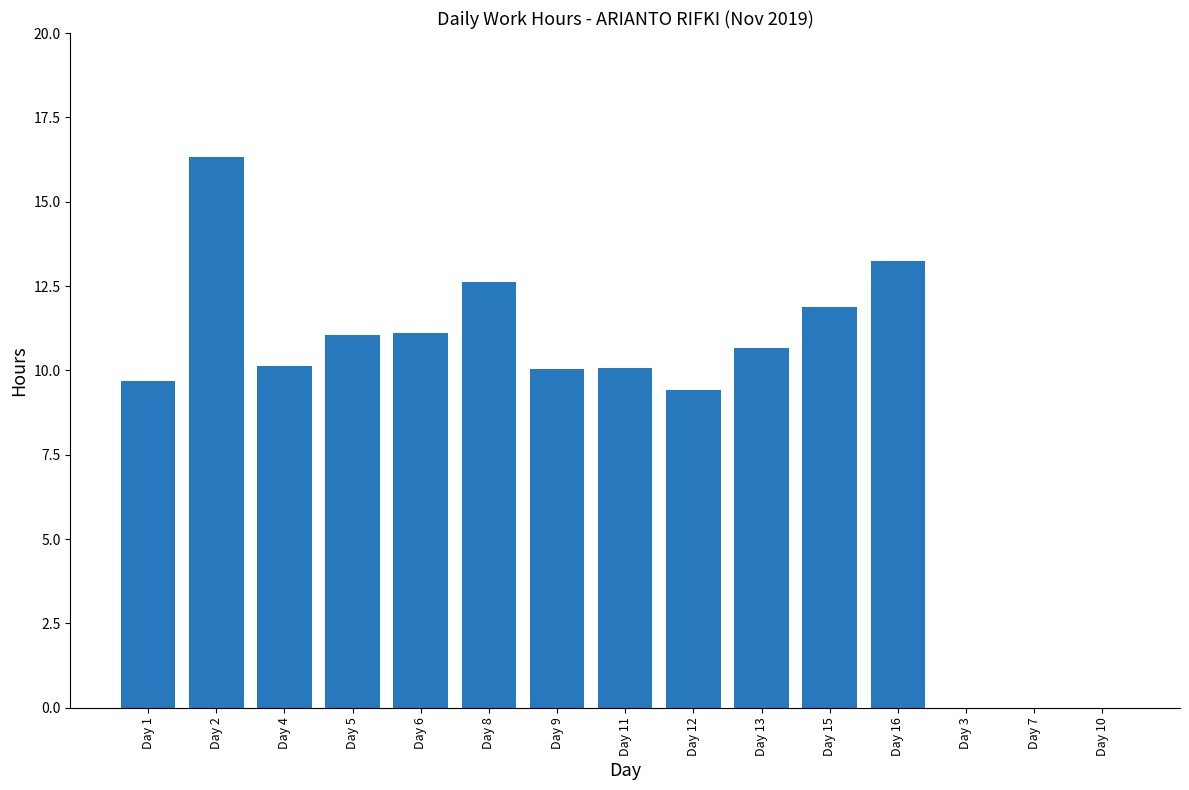

Are the bars horizontal?

No